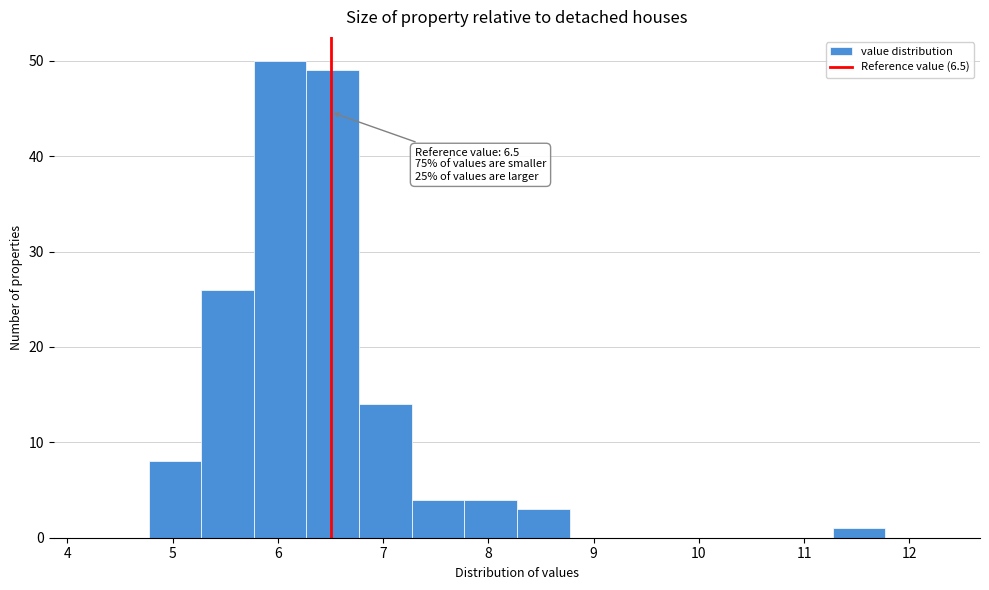

Over which range of the x-axis is the bar tallest?

5.77 to 6.27